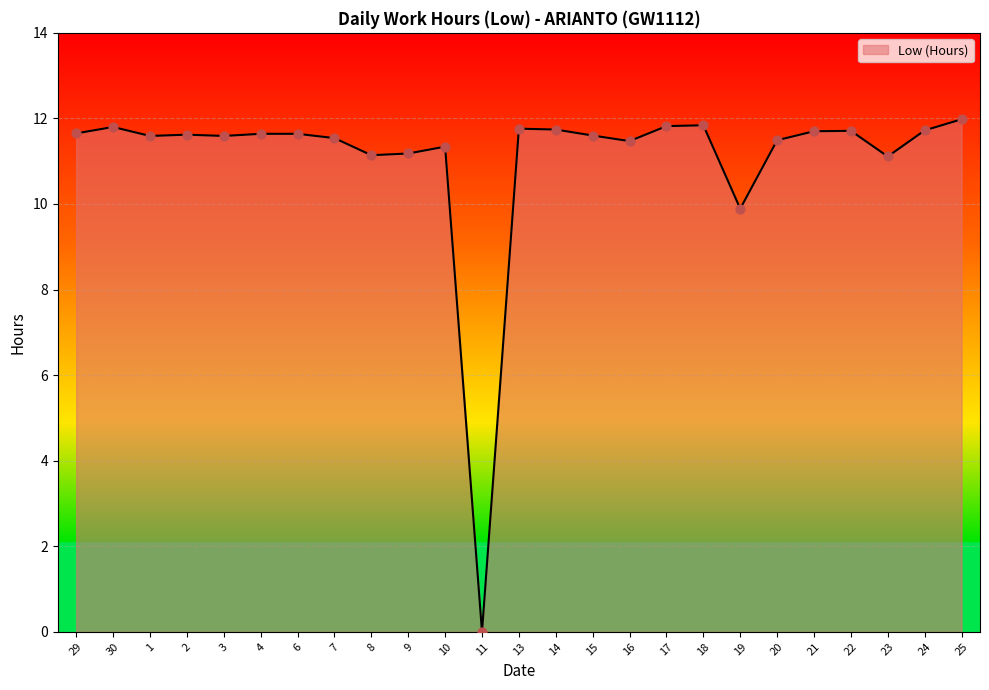

What is the change in value from 20 to 23?

-0.4